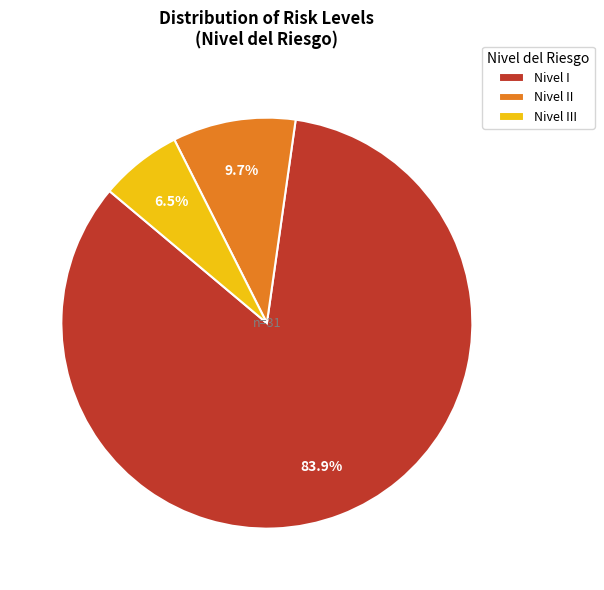

How many segments does this pie chart have?

3